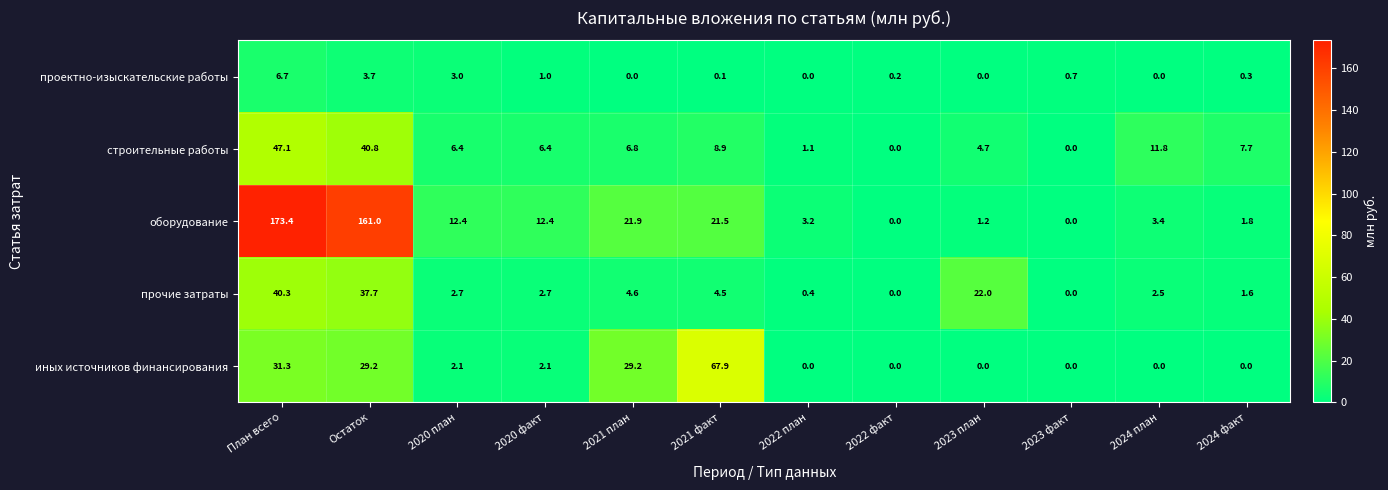

At how many categories does at least one series exceed 67?

3